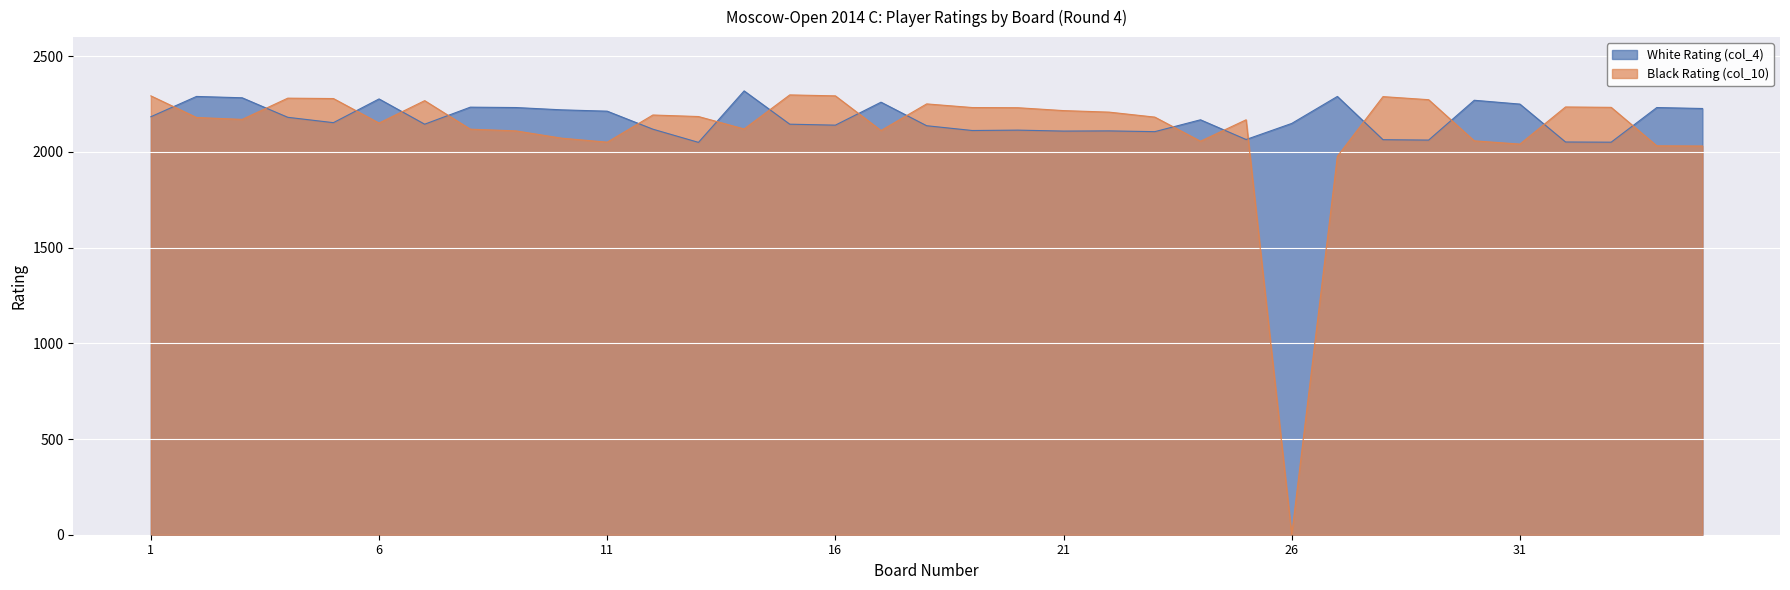

What is the average value of the White Rating (col_4) series?

2172